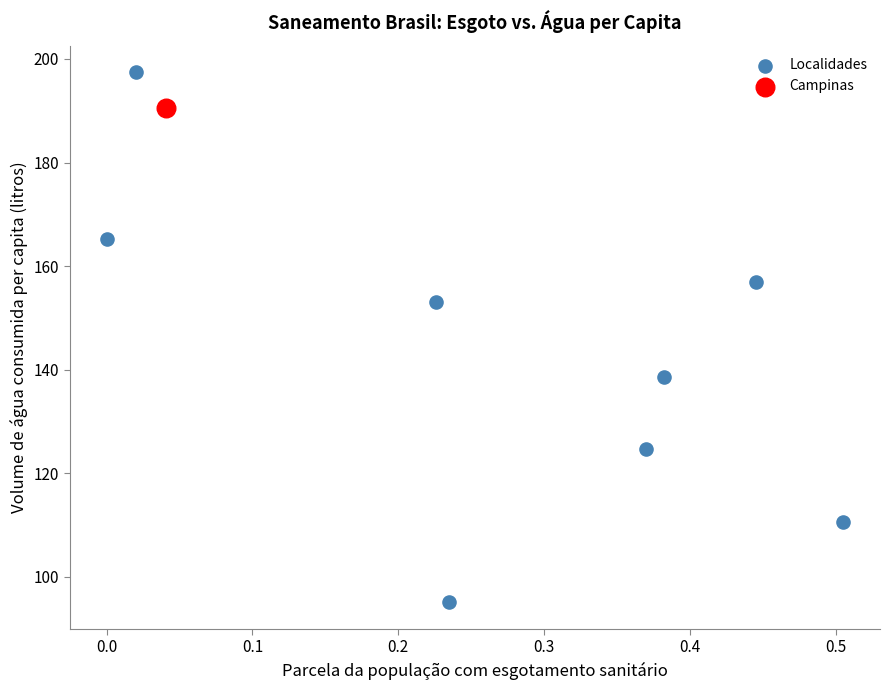

What are all the series names shown in the legend?

Localidades, Campinas